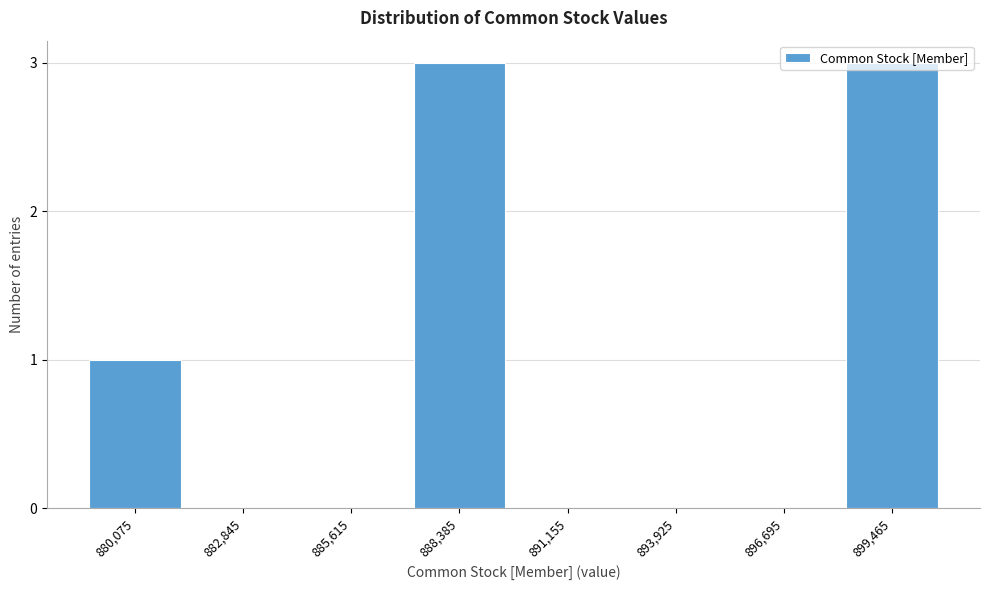

What is the greatest value displayed?

3